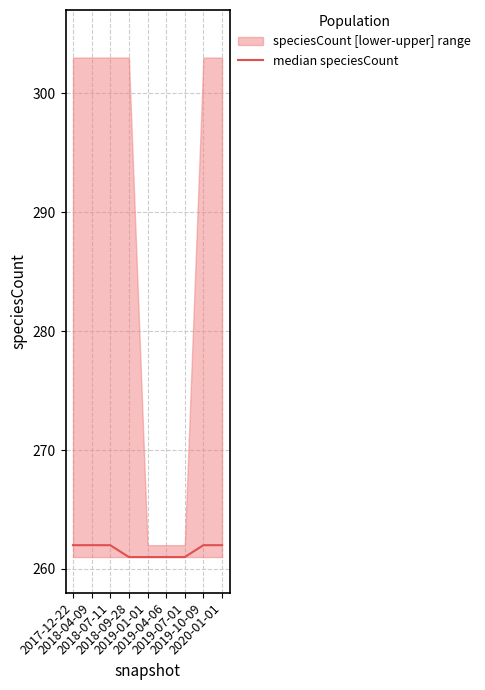

What is the value of the 3rd point from the left?

262